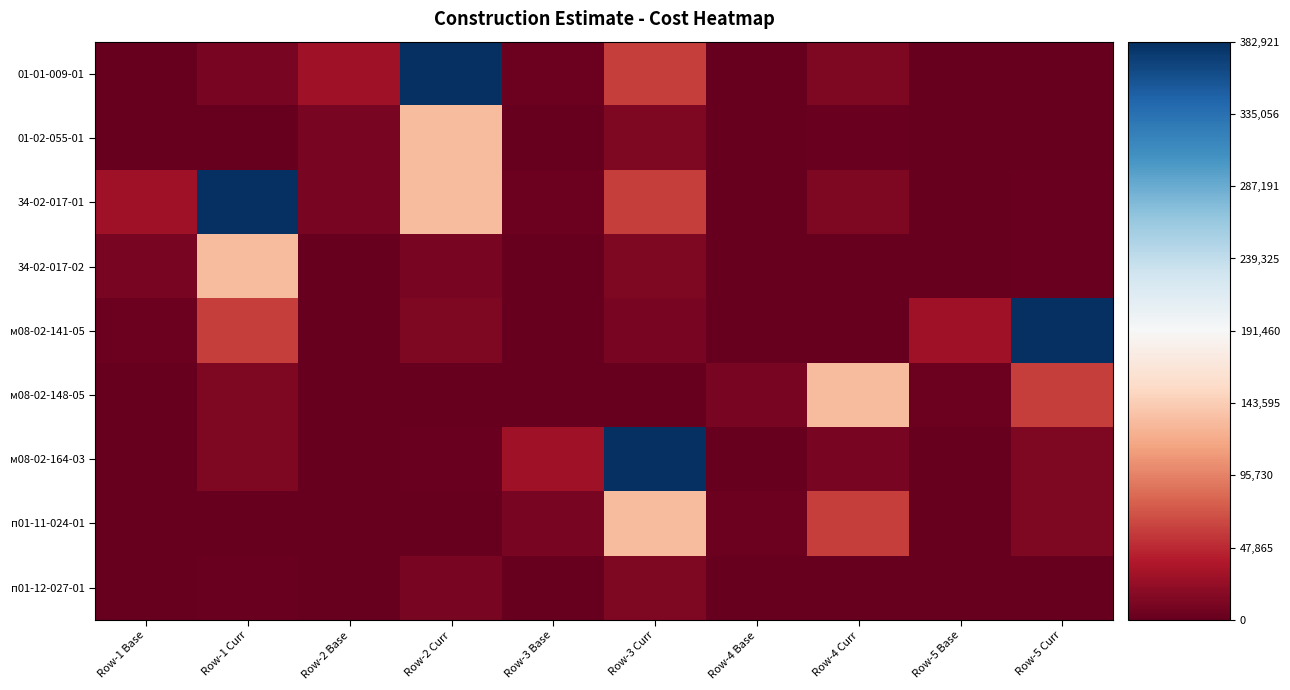

At how many categories does at least one series exceed 150047?

4